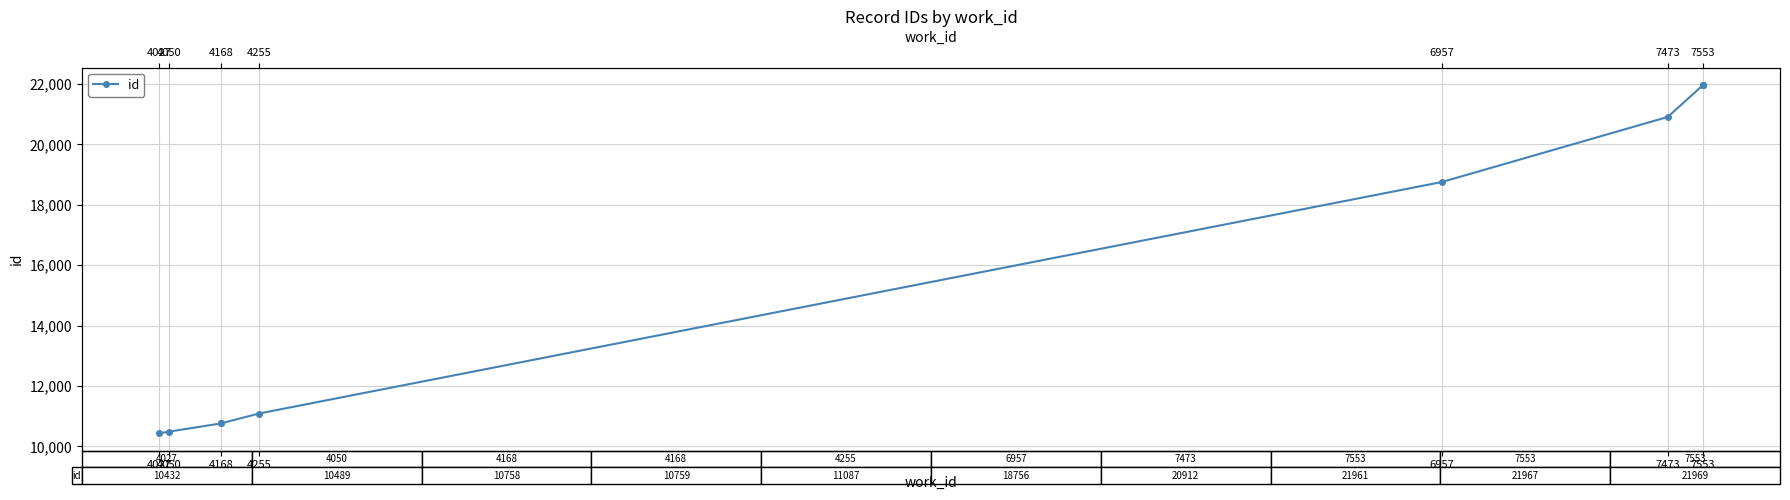

Which category has the lowest value across all series?

4027